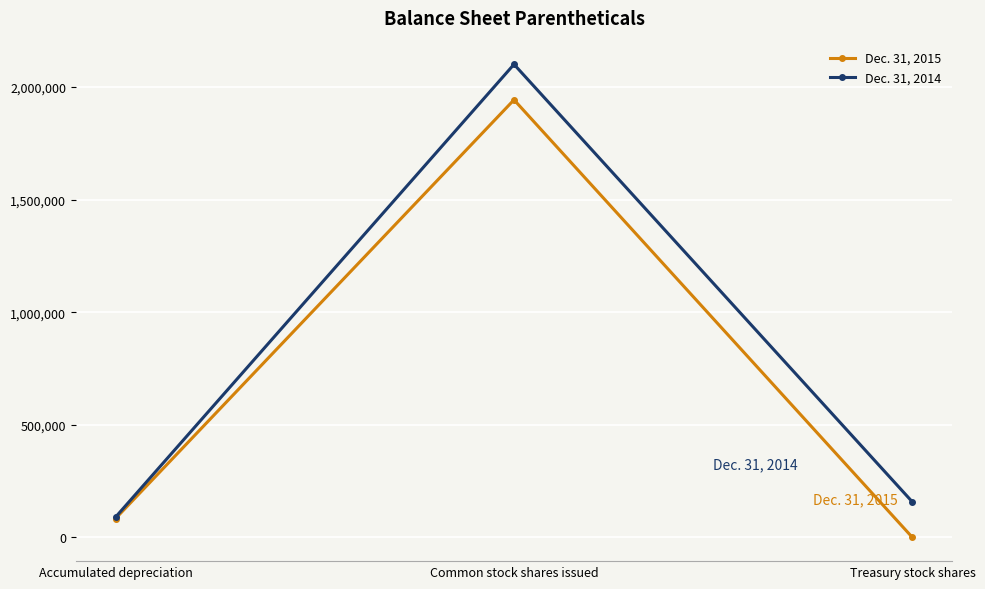

What is the maximum value for Dec. 31, 2014?

2100000